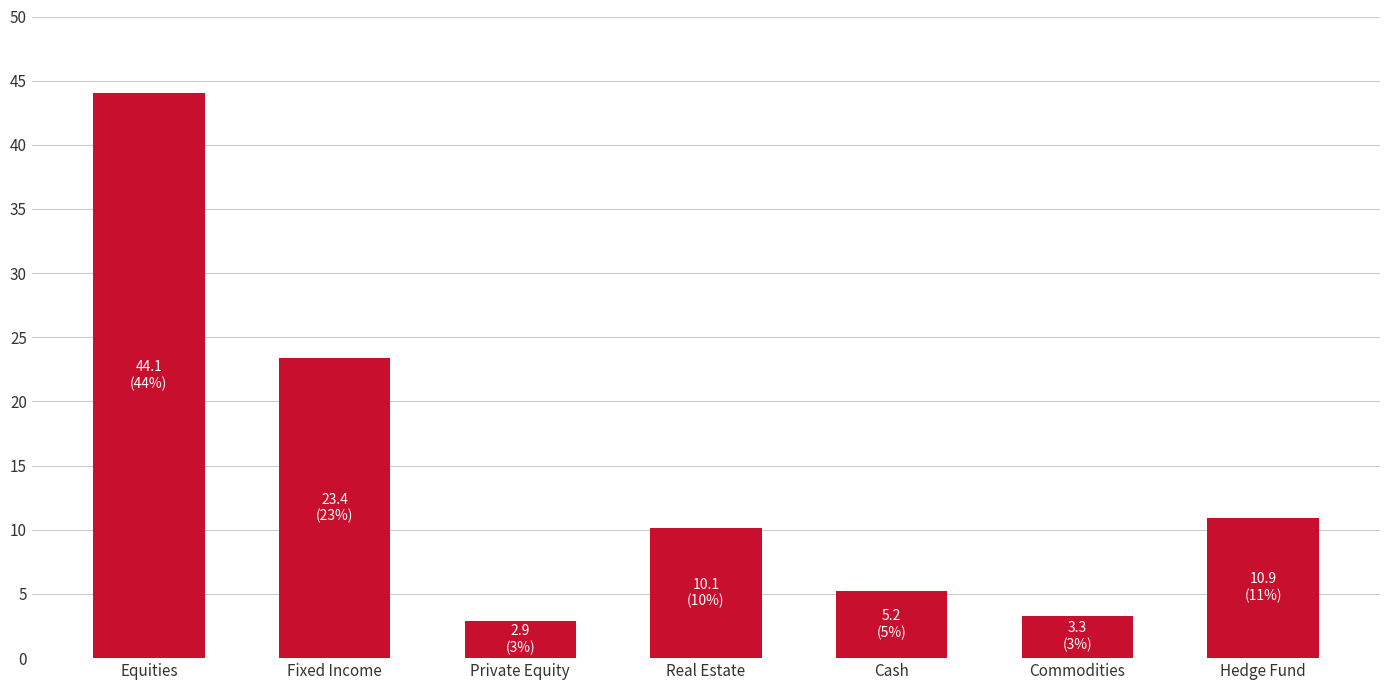

What is the difference between the values at Cash and Hedge Fund?

5.7